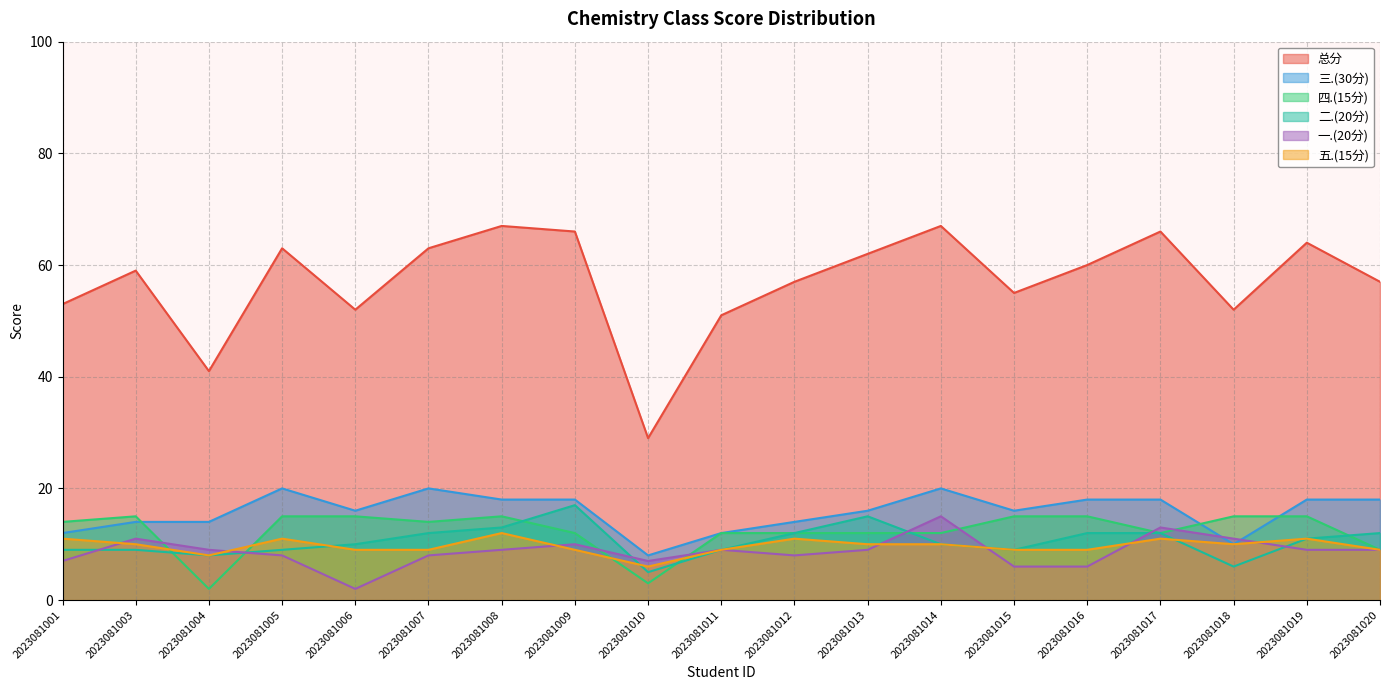

After their last crossing, which series has the higher values: 一.(20分) or 三.(30分)?

三.(30分)